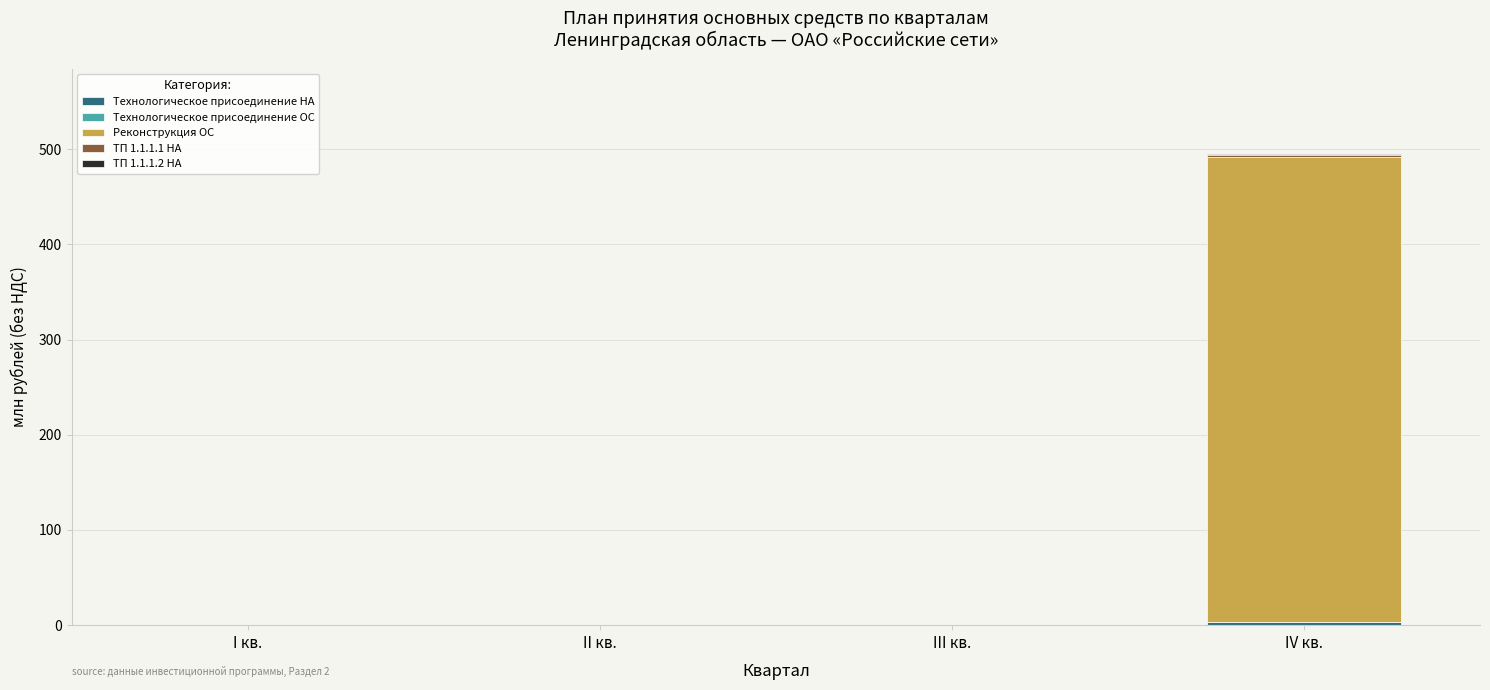

List the labels in order of Технологическое присоединение НА value, smallest first.

I кв., II кв., III кв., IV кв.